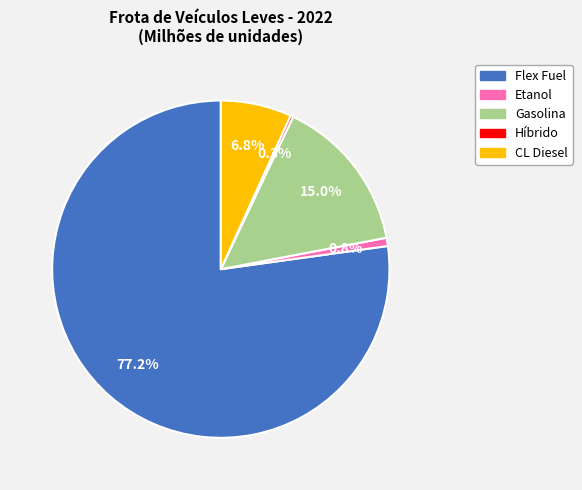

To the nearest percent, what percentage of the pie is CL Diesel?

7%